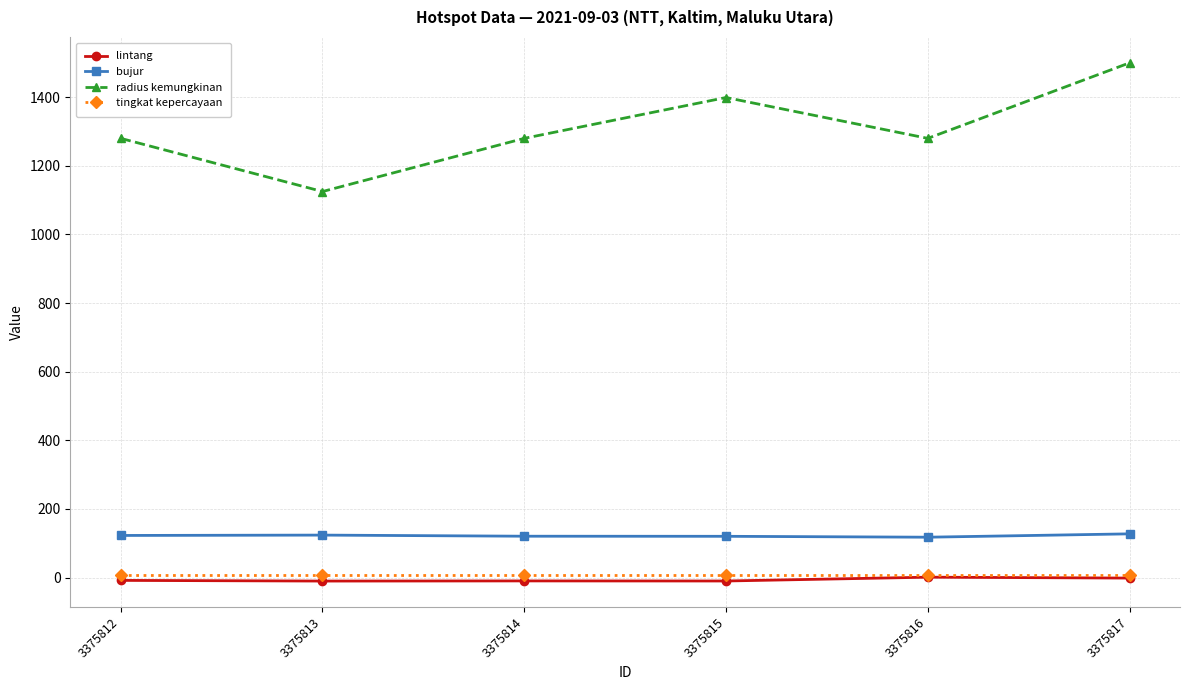

Where is the first local maximum for radius kemungkinan?

3375815